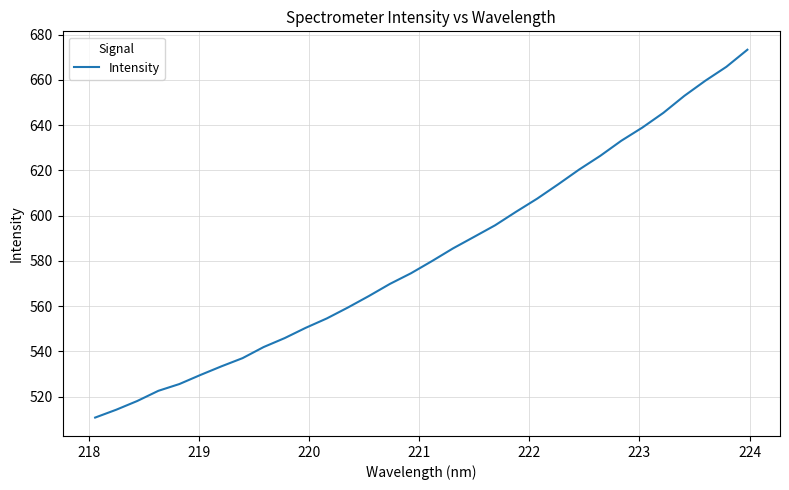

What is the minimum value shown in the chart?

510.7